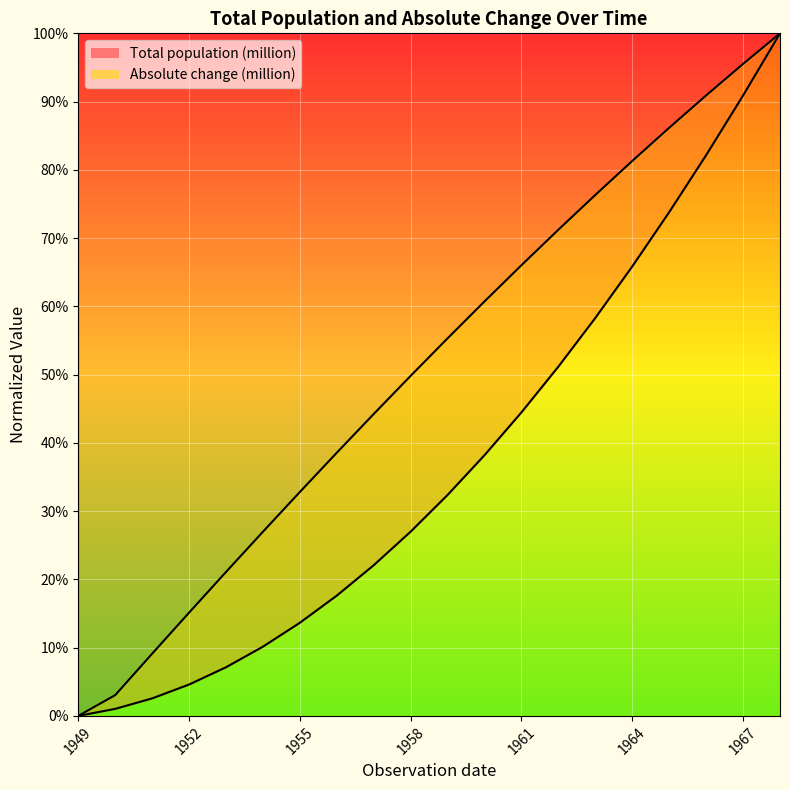

Read the Total population (million) value at 1953.

0.1